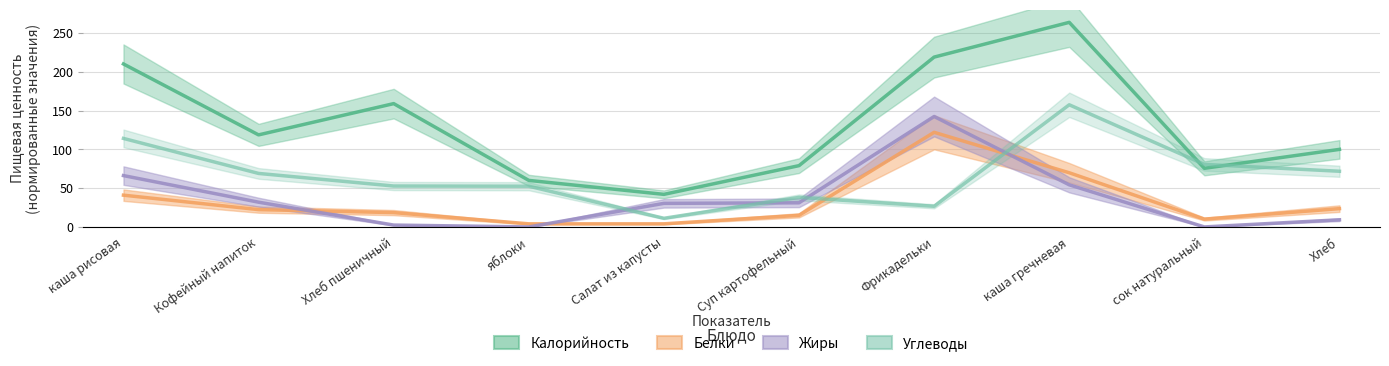

Reading left to right, what are all the values shown in this chart?

Калорийность: 210.1	118.7	159.0	60.0	42.0	79.0	219.0	263.8	75.6	100.0
Белки: 41.0	22.3	18.5	4.0	4.0	15.0	122.0	69.8	10.1	23.6
Жиры: 66.2	31.9	2.4	0.0	30.4	31.1	142.4	54.3	0.0	9.2
Углеводы: 114.1	69.0	52.7	52.5	11.2	38.1	26.6	157.5	80.6	71.8